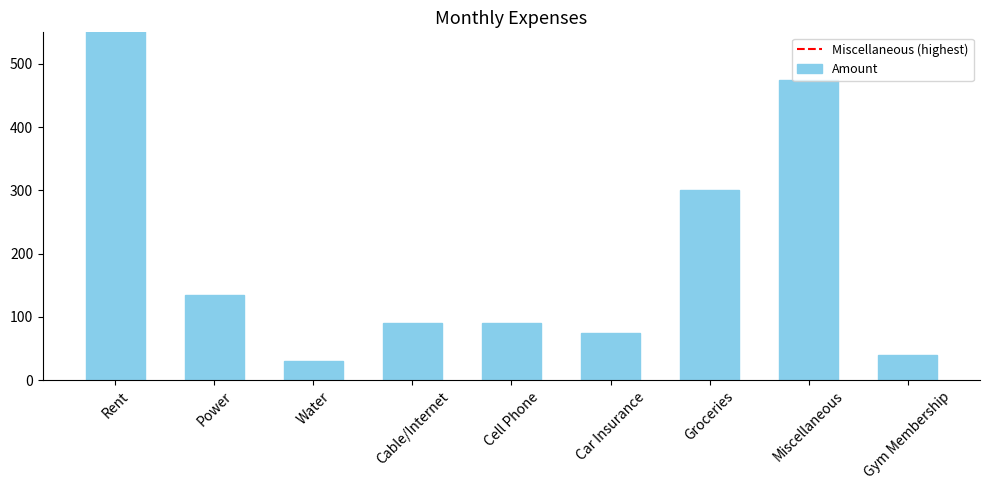

Reading right to left, extract all data points from this chart.

Gym Membership=40	Miscellaneous=475	Groceries=300	Car Insurance=75	Cell Phone=90	Cable/Internet=90	Water=30	Power=135	Rent=700